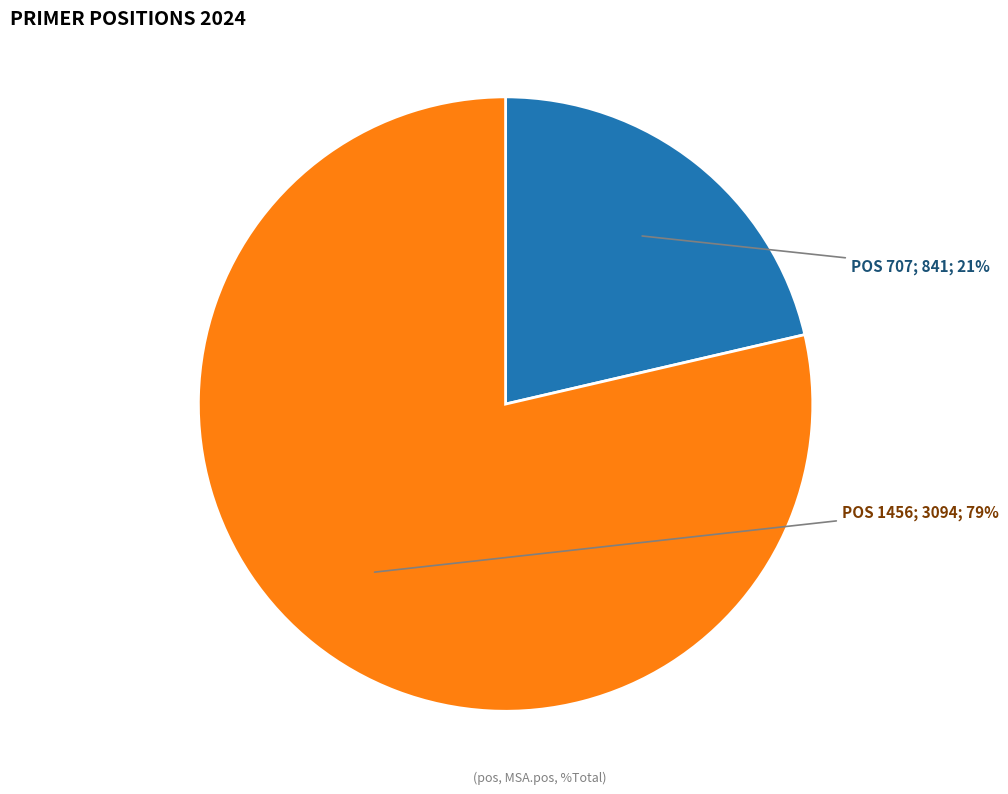

Is there any slice that represents more than half of the pie?

Yes